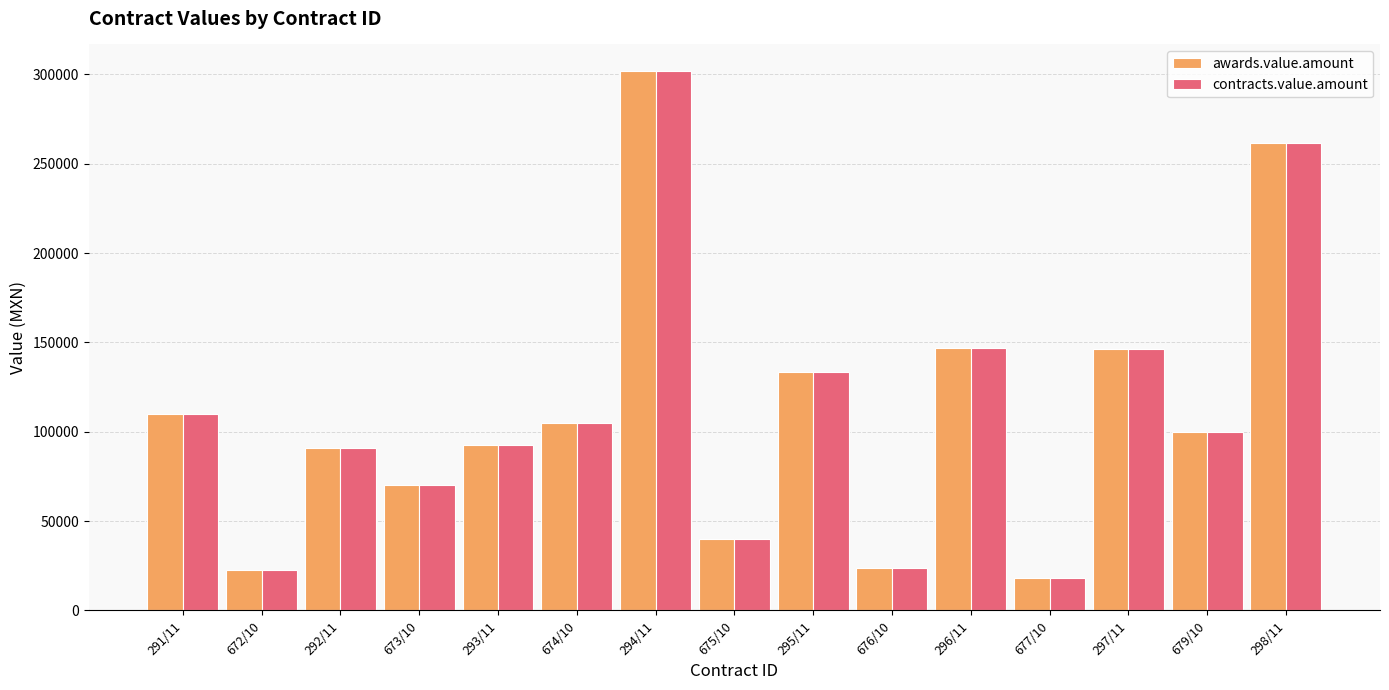

What is the value of the awards.value.amount bar at the 13th from the left?

146098.0